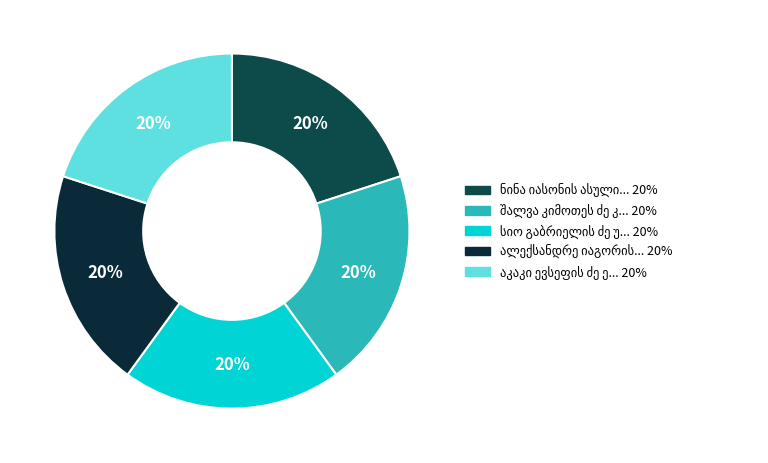

Which slice is the largest?

ნინა იასონის ასული გოგიტაიშვილი